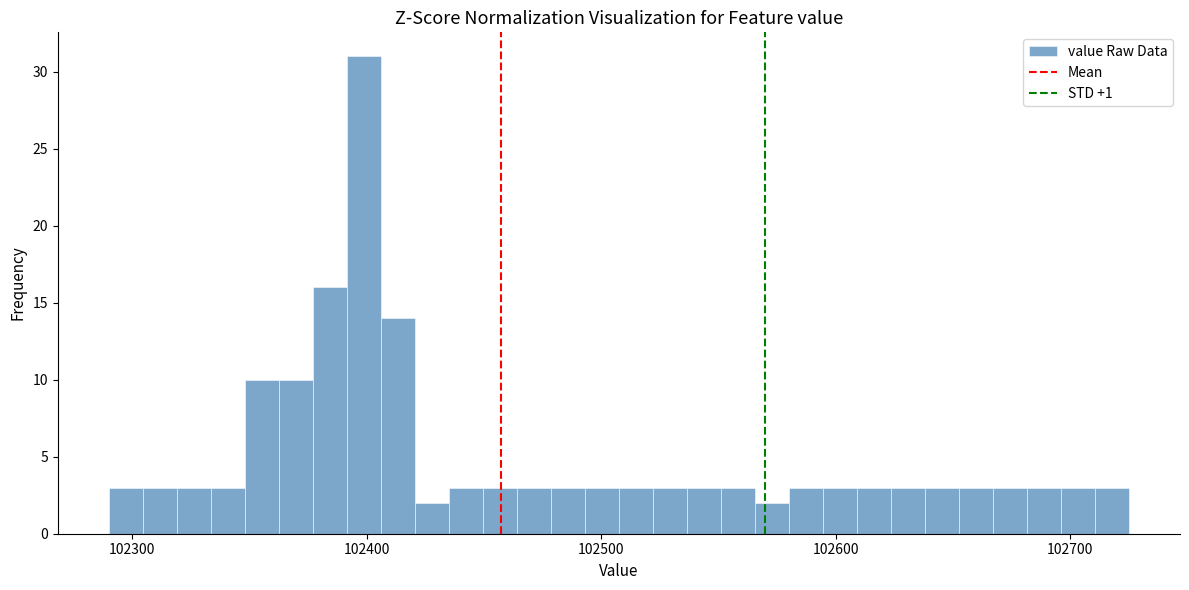

Read against the x-axis, roughly where is the centre of the tallest bar?

102400